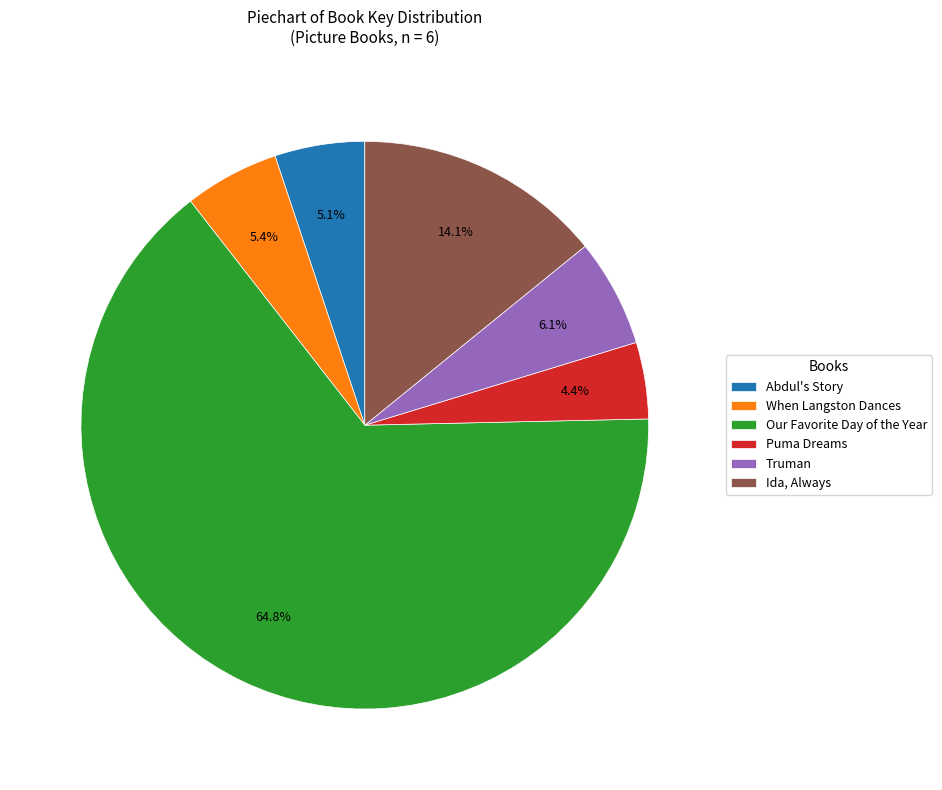

To the nearest percent, what is the combined percentage of When Langston Dances and Ida, Always?

20%